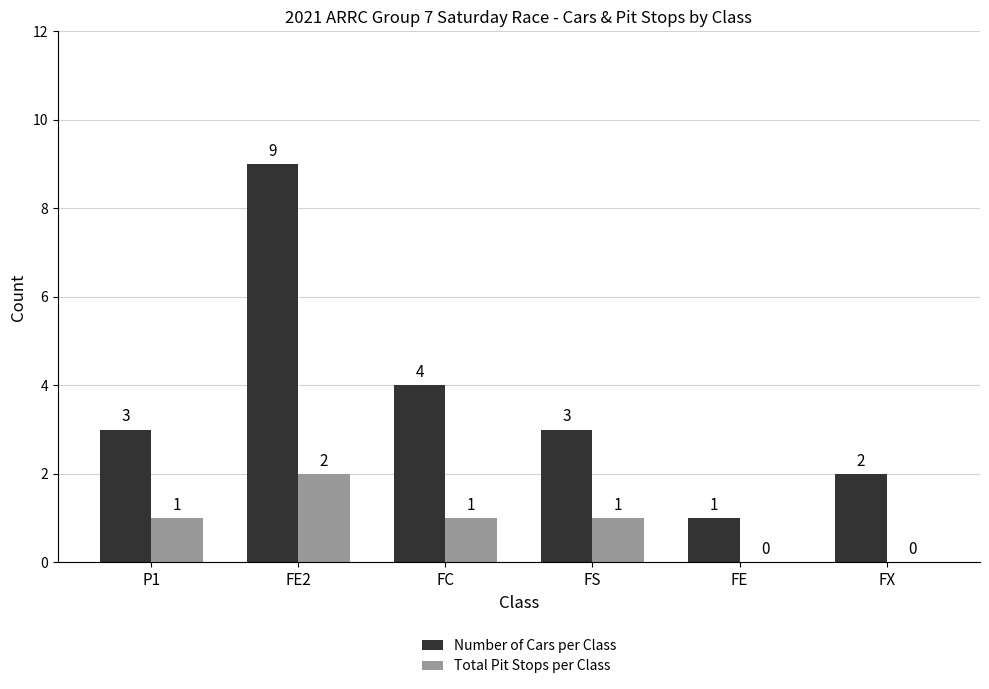

How many series are shown in this chart?

2